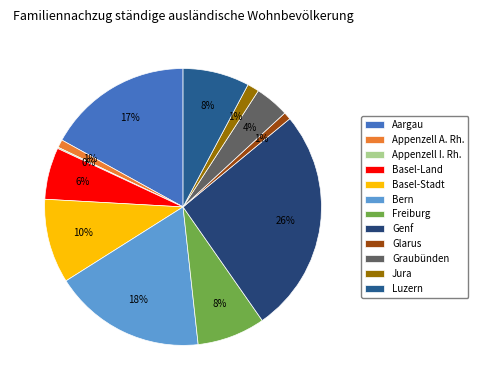

Do Aargau and Graubünden together represent more than half of the pie?

No